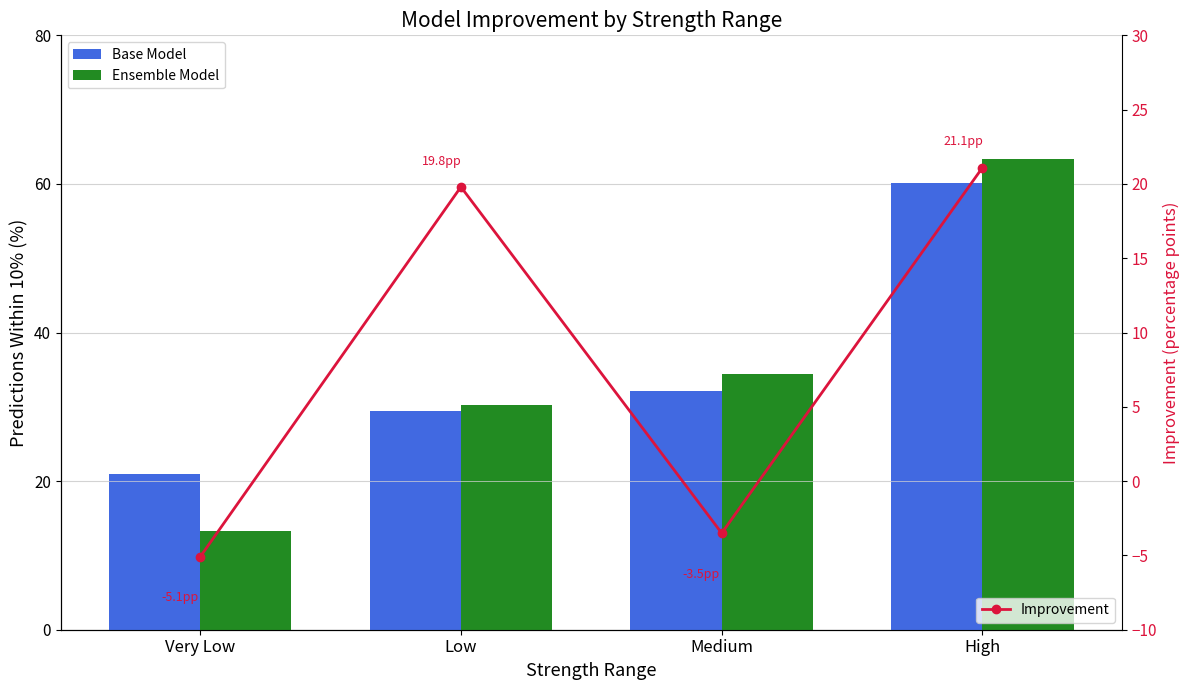

What is the label of the 1st bar from the left?

Very Low